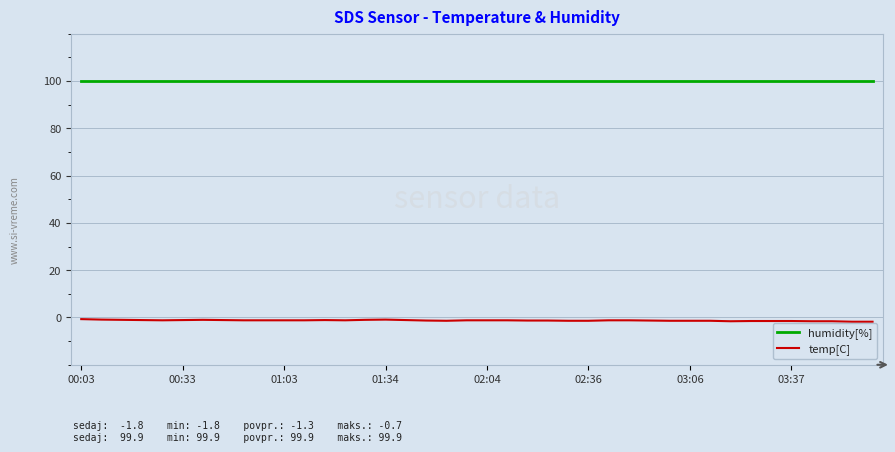

True or false: temp[C] and humidity[%] cross at least once.

False